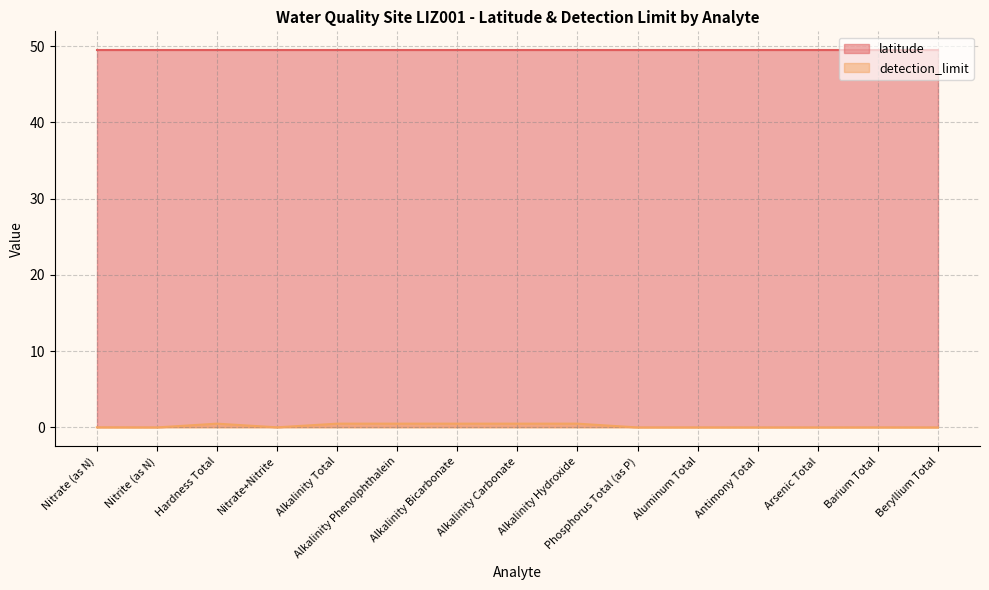

Reading left to right, extract all data points from this chart.

Nitrate (as N)=0.0	Nitrite (as N)=0.0	Hardness Total=0.5	Nitrate+Nitrite=0.0	Alkalinity Total=0.5	Alkalinity Phenolphthalein=0.5	Alkalinity Bicarbonate=0.5	Alkalinity Carbonate=0.5	Alkalinity Hydroxide=0.5	Phosphorus Total (as P)=0.0	Aluminum Total=0.0	Antimony Total=0.0	Arsenic Total=0.0	Barium Total=0.0	Beryllium Total=0.0